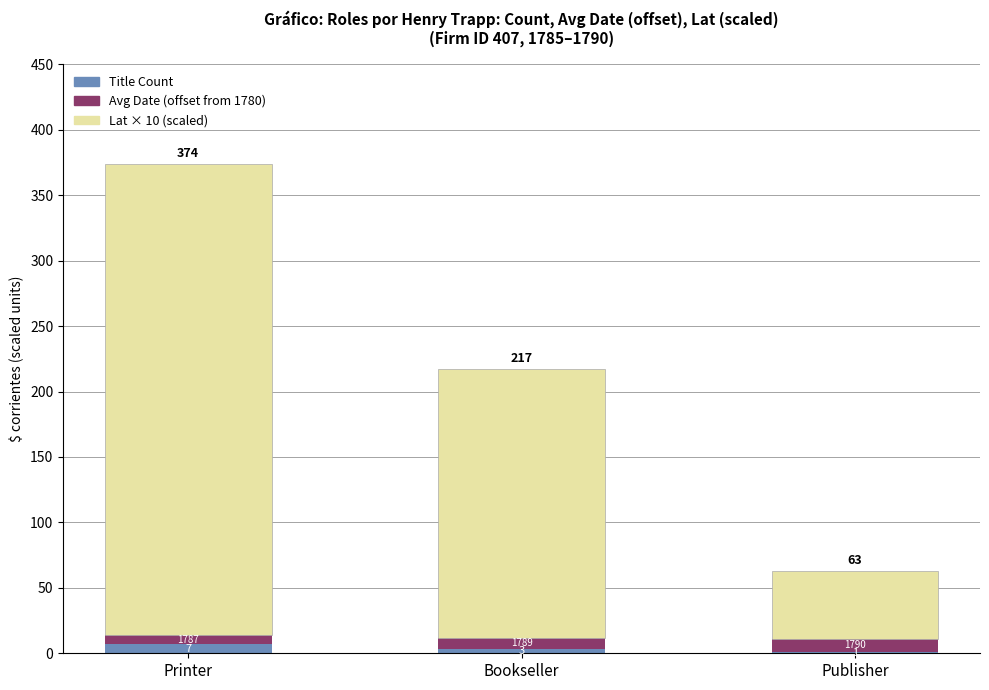

Which series has the widest spread of values?

Lat × 10 (scaled)